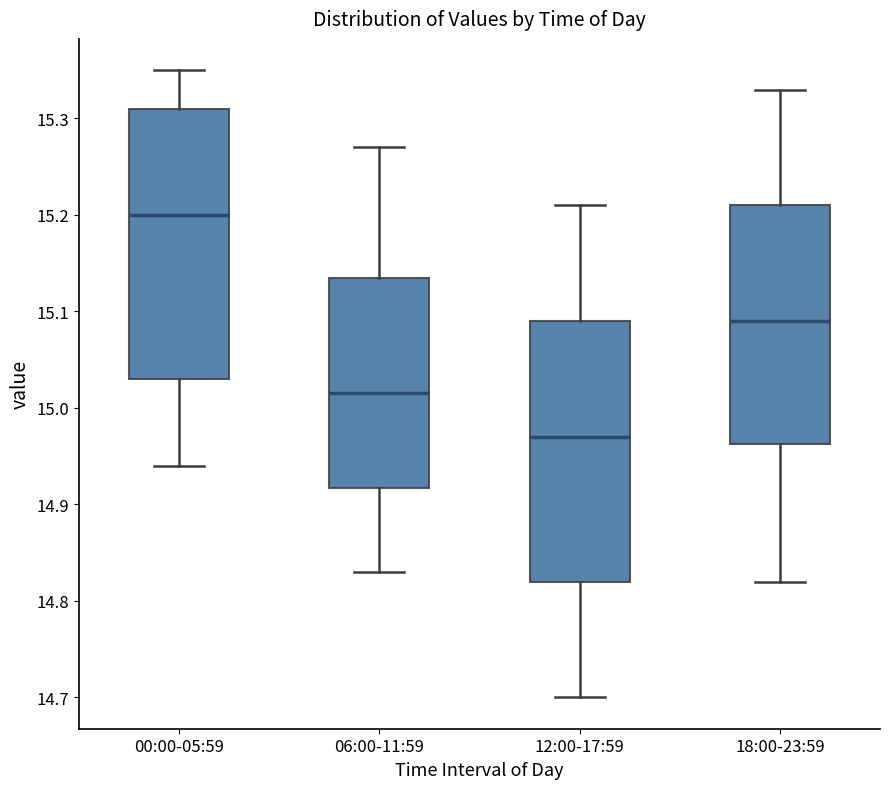

Where is the lower edge of the box for 12:00-17:59 on the y-axis? The values are not printed on the chart, so give them approximately, as read against the axis.

14.82